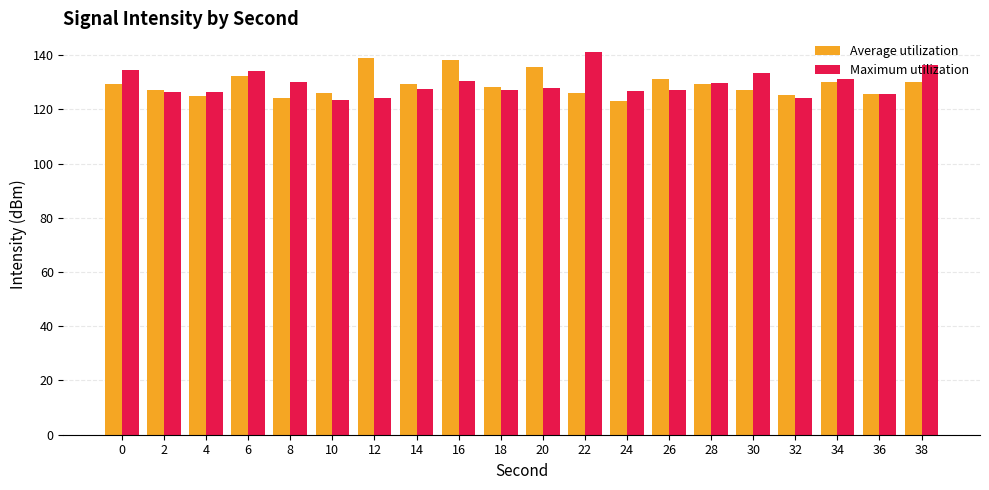

What is the difference between the maximum and second lowest values in the Average utilization series?

14.6